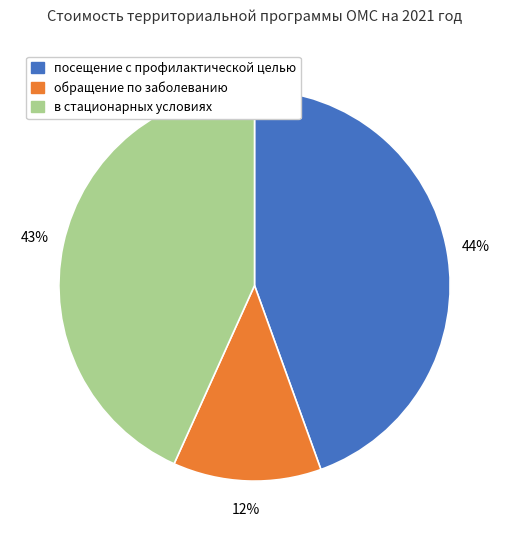

Which category has the smallest portion of the pie?

обращение по заболеванию